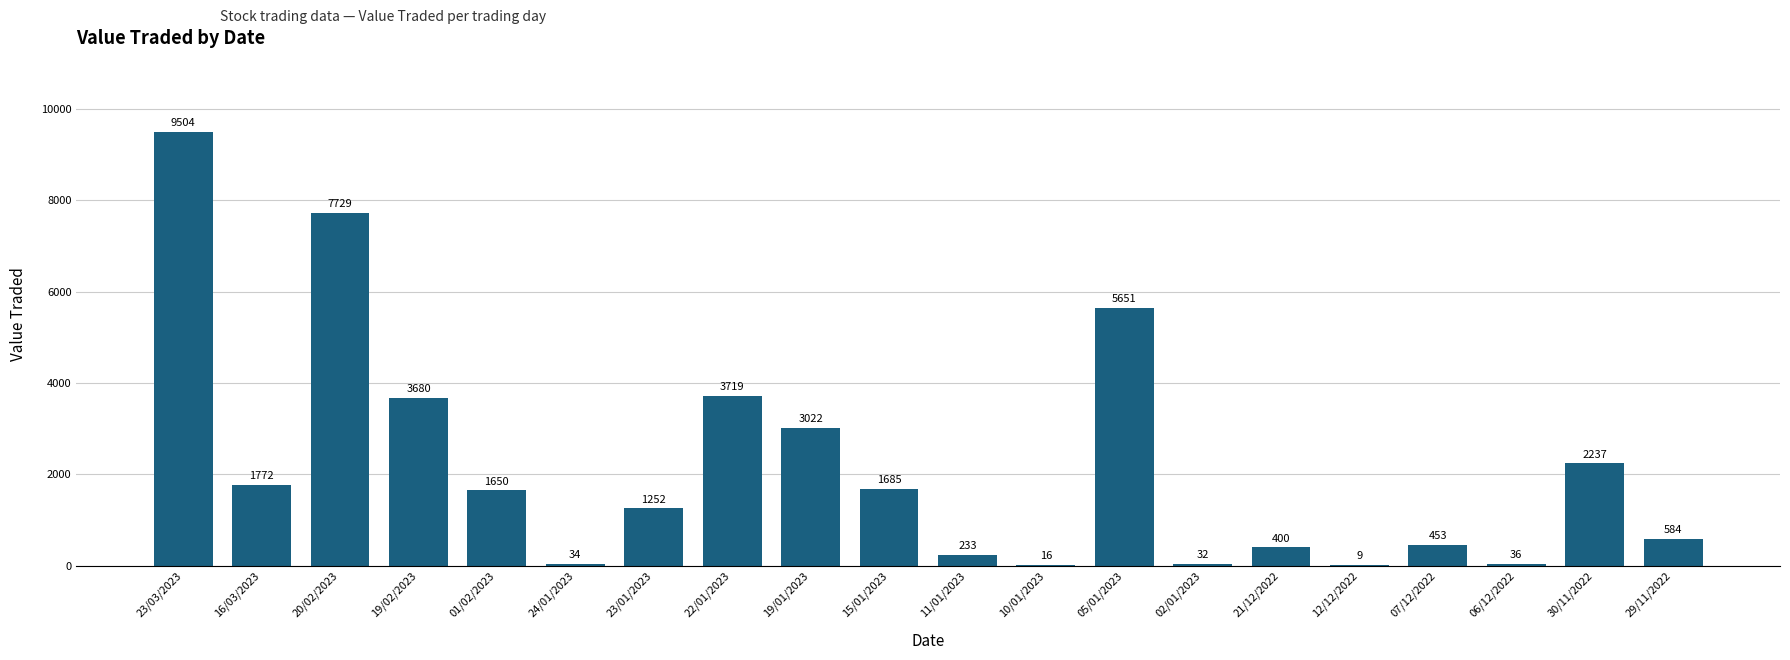

Is it true that the value at 01/02/2023 is 2925?

False